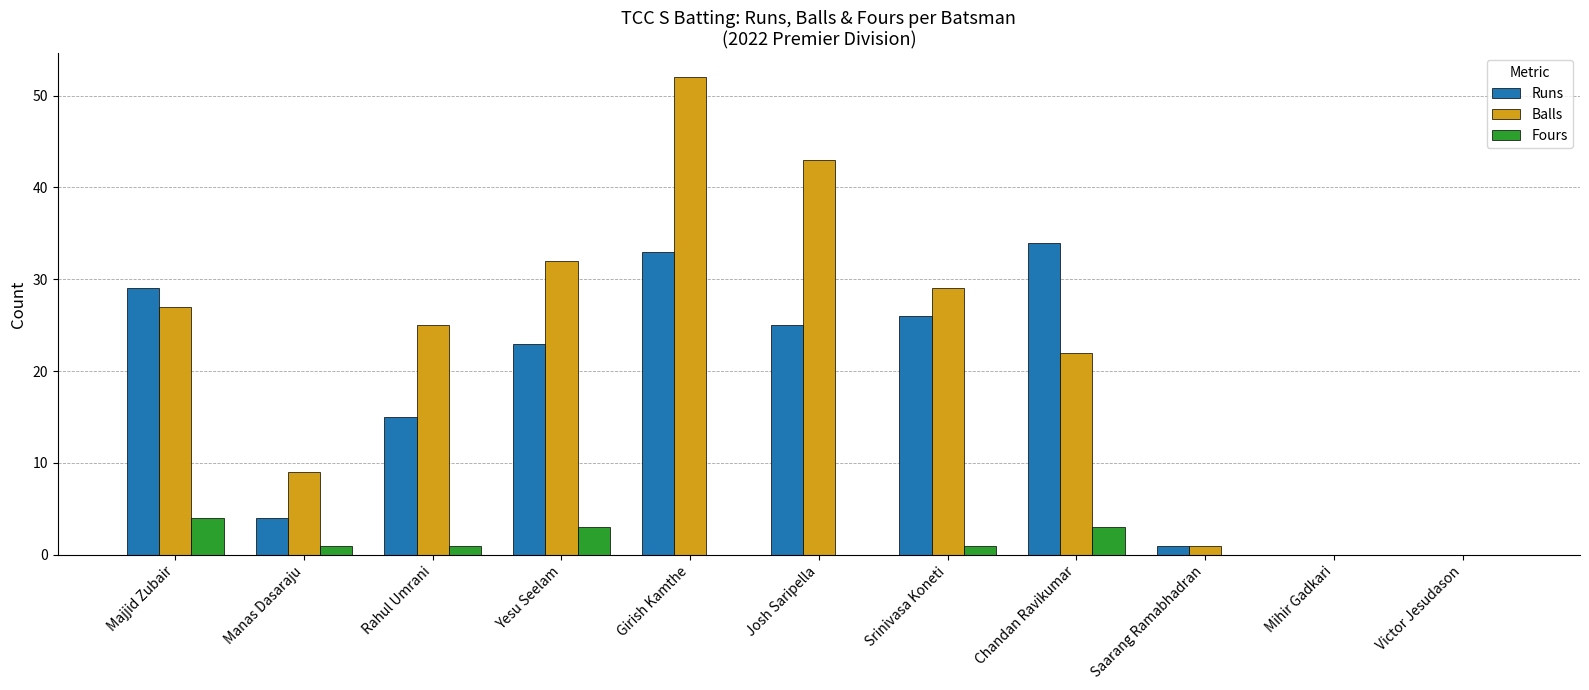

Reading right to left, extract all data points from this chart.

Runs: 0	0	1	34	26	25	33	23	15	4	29
Balls: 0	0	1	22	29	43	52	32	25	9	27
Fours: 0	0	0	3	1	0	0	3	1	1	4